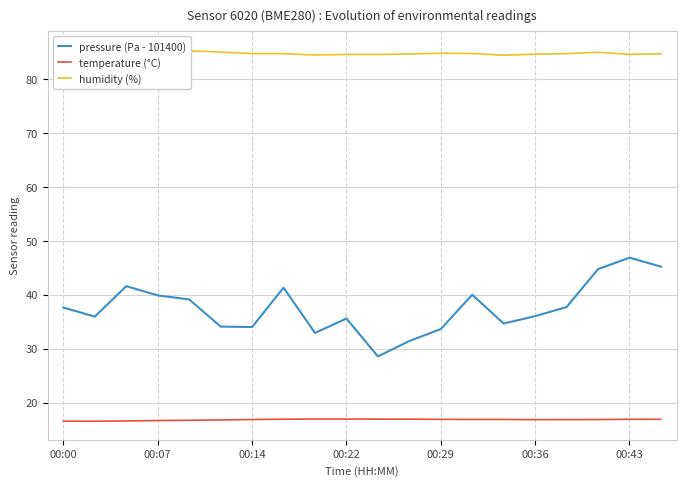

How many series are shown in this chart?

3